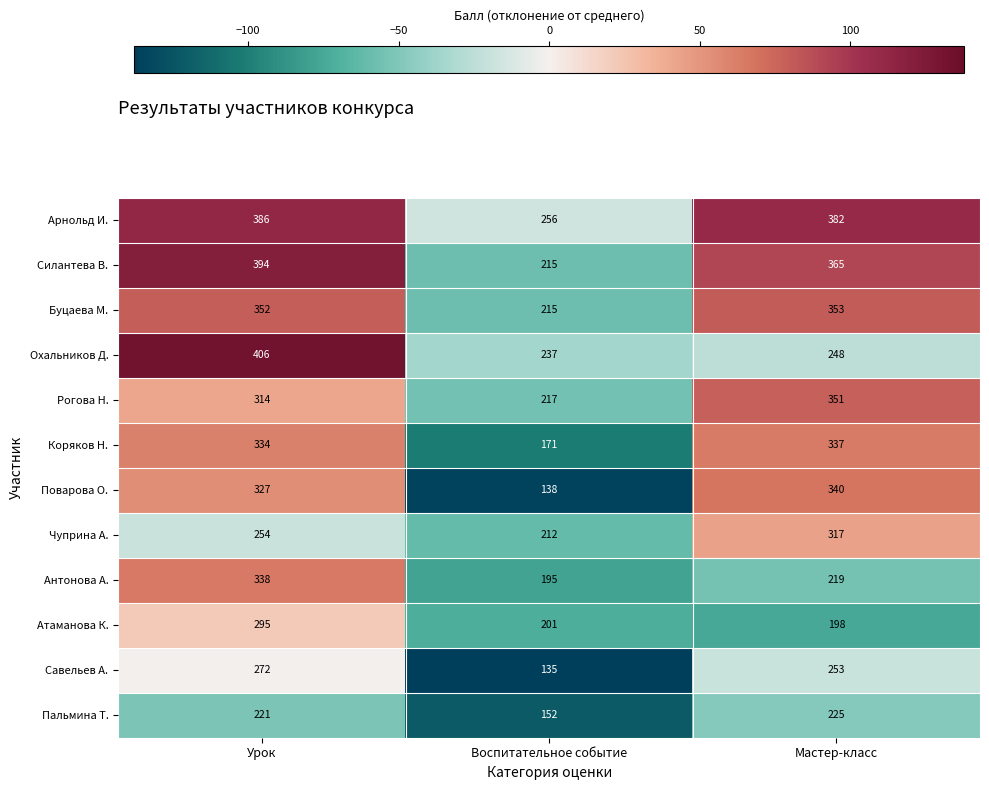

The value of Коряков Н. at Воспитательное событие is 89. True or false?

False